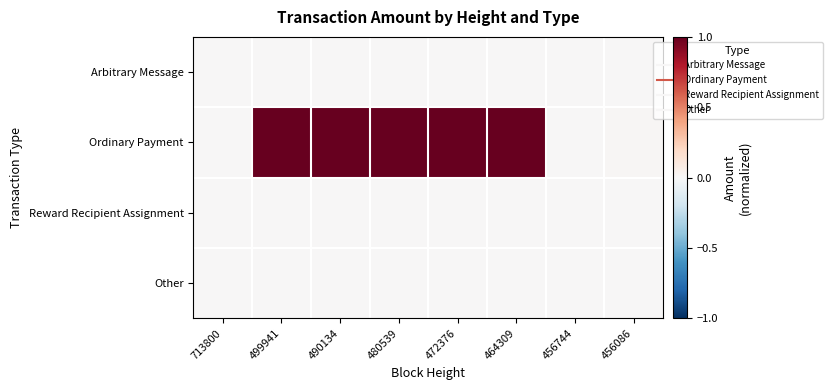

What is the total value across all series at 499941?

1.0